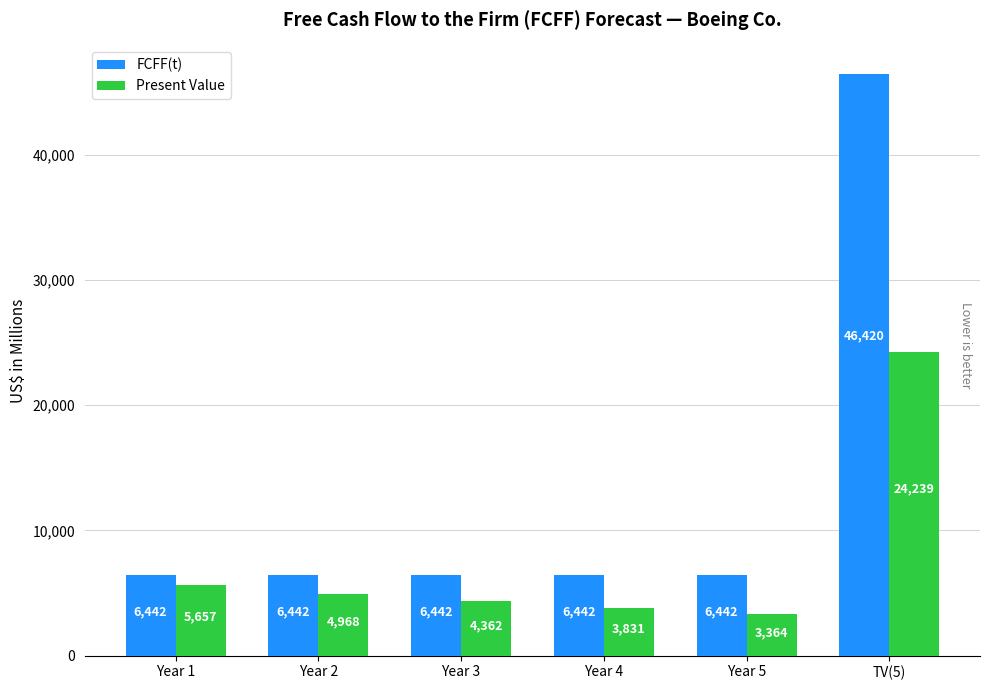

What is the difference between the maximum and minimum values in the Present Value series?

20875